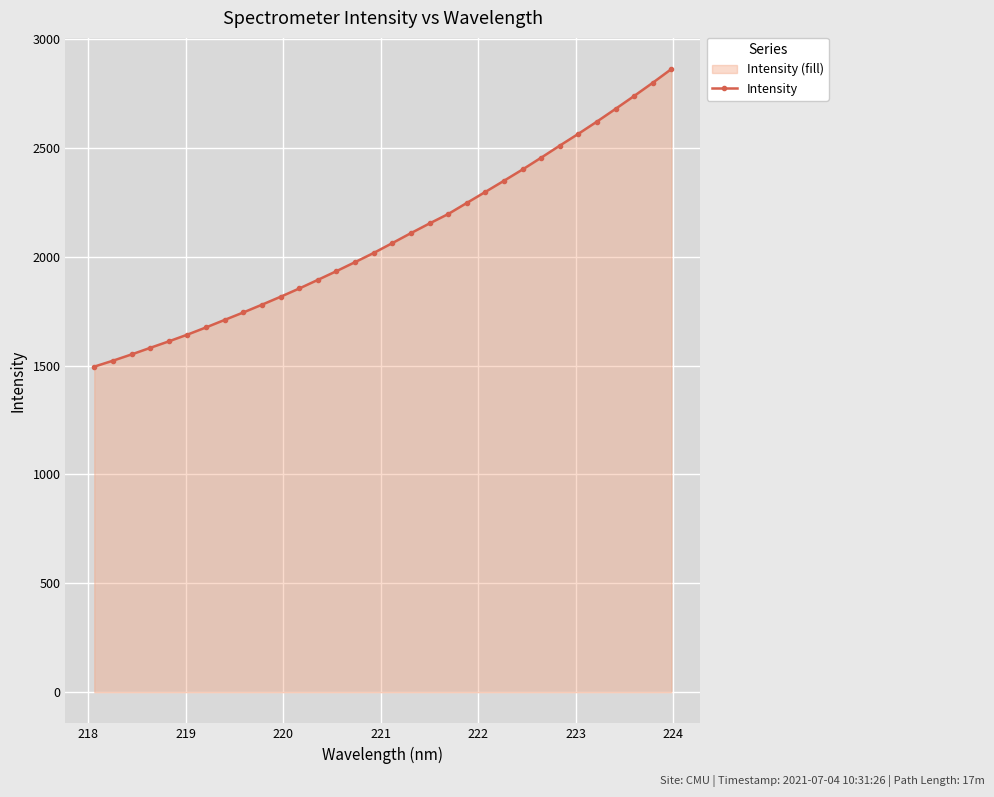

What is the value of the 32nd point from the left?

2861.8